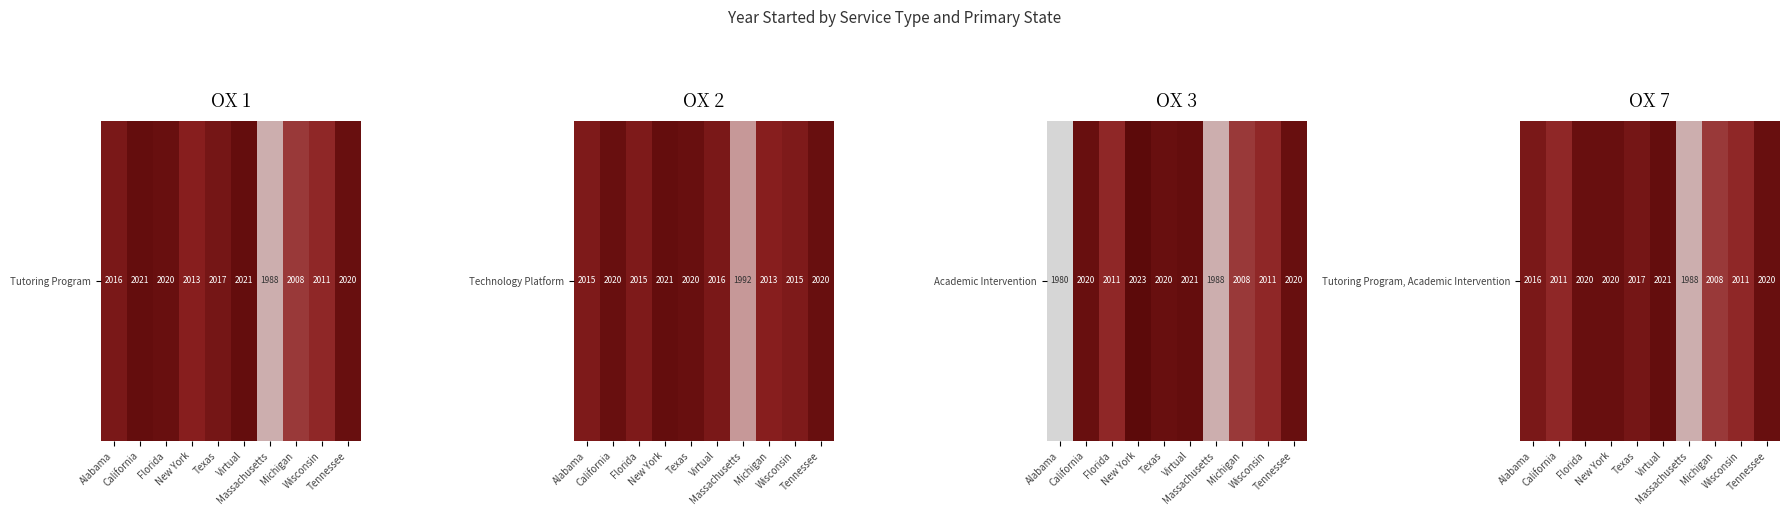

Count the number of data series in this chart.

1